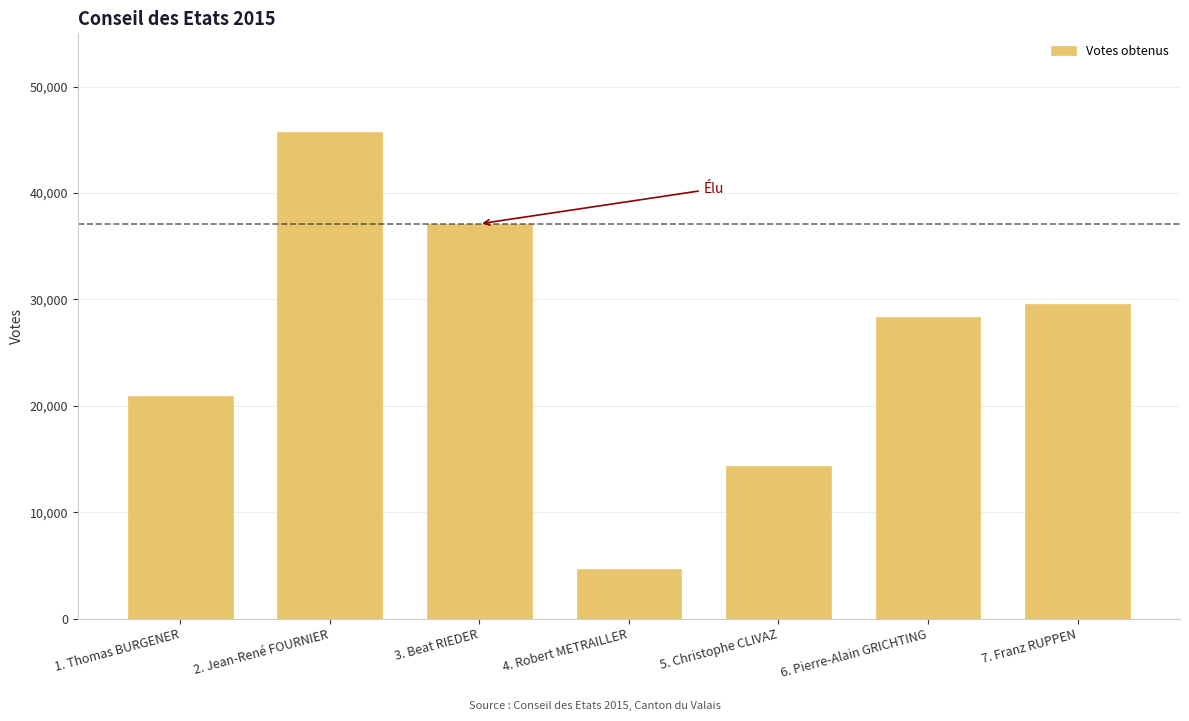

Reading left to right, what are all the values shown in this chart?

1. Thomas BURGENER=20942	2. Jean-René FOURNIER=45690	3. Beat RIEDER=37100	4. Robert METRAILLER=4721	5. Christophe CLIVAZ=14369	6. Pierre-Alain GRICHTING=28357	7. Franz RUPPEN=29539